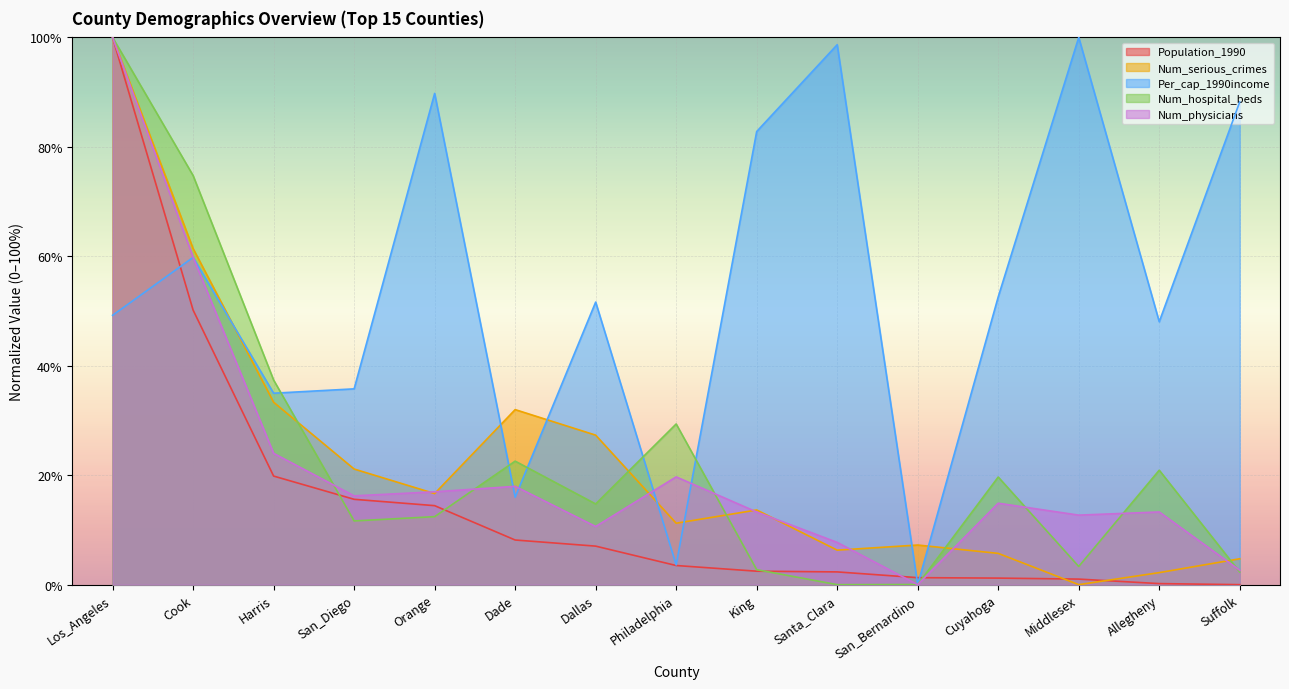

What position from the left is Dallas?

7